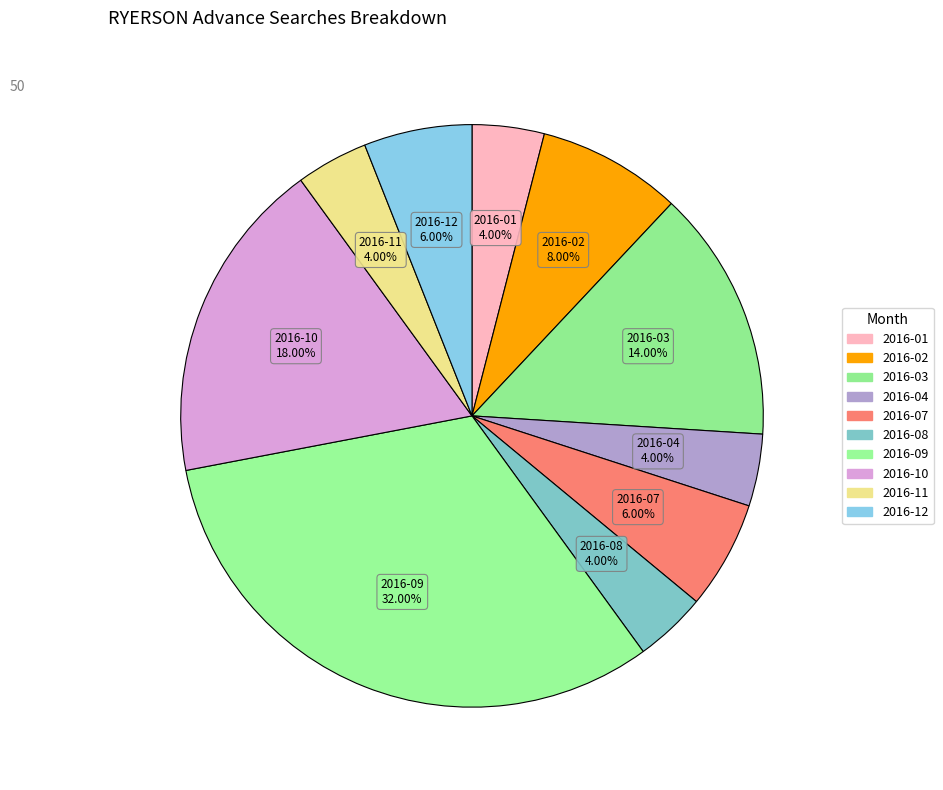

How many segments does this pie chart have?

10